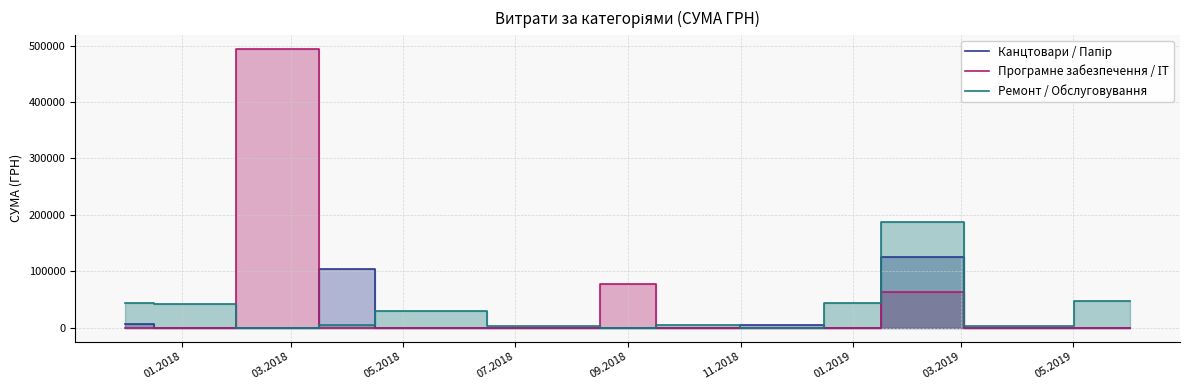

Which series has the widest spread of values?

Програмне забезпечення / ІТ